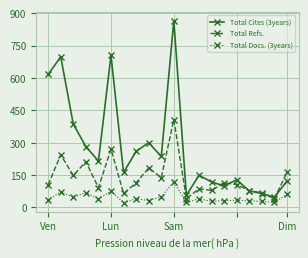

List the series in order of their overall mean, lowest first.

Total Docs. (3years), Total Refs., Total Cites (3years)